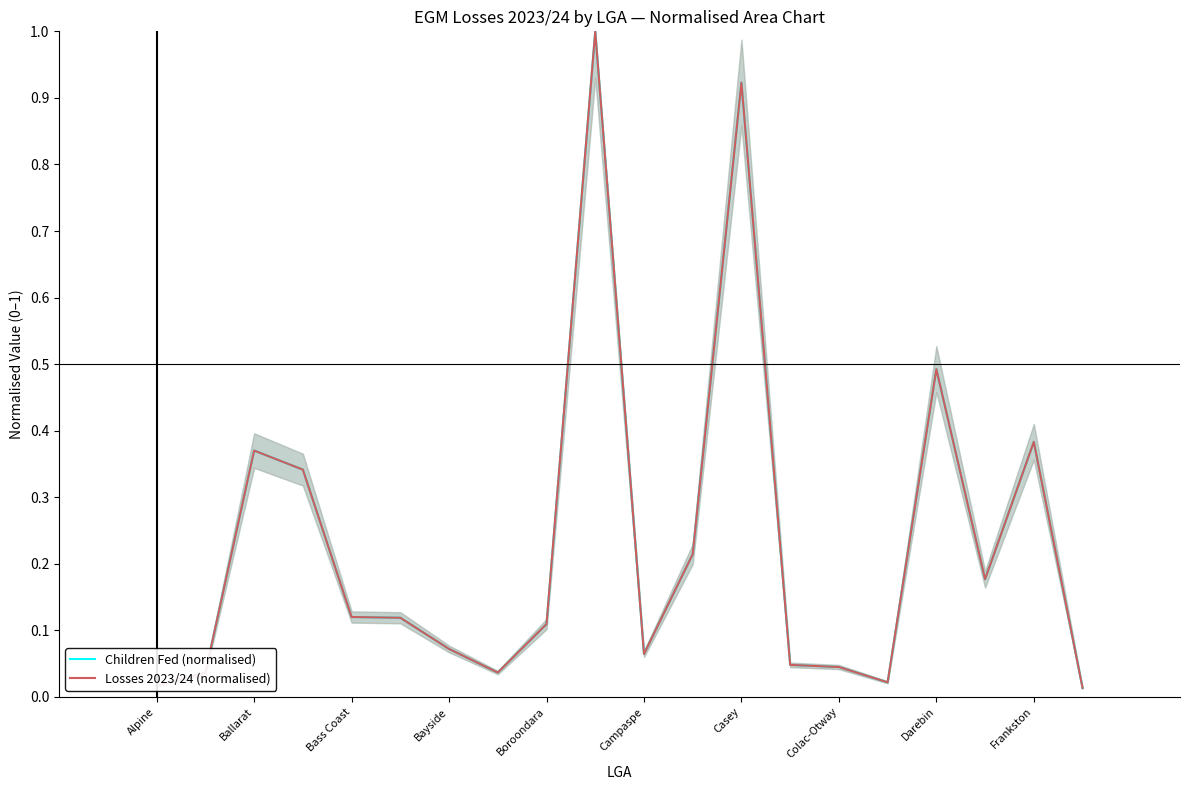

The value of Children Fed (normalised) at Boroondara is 0.0. True or false?

False